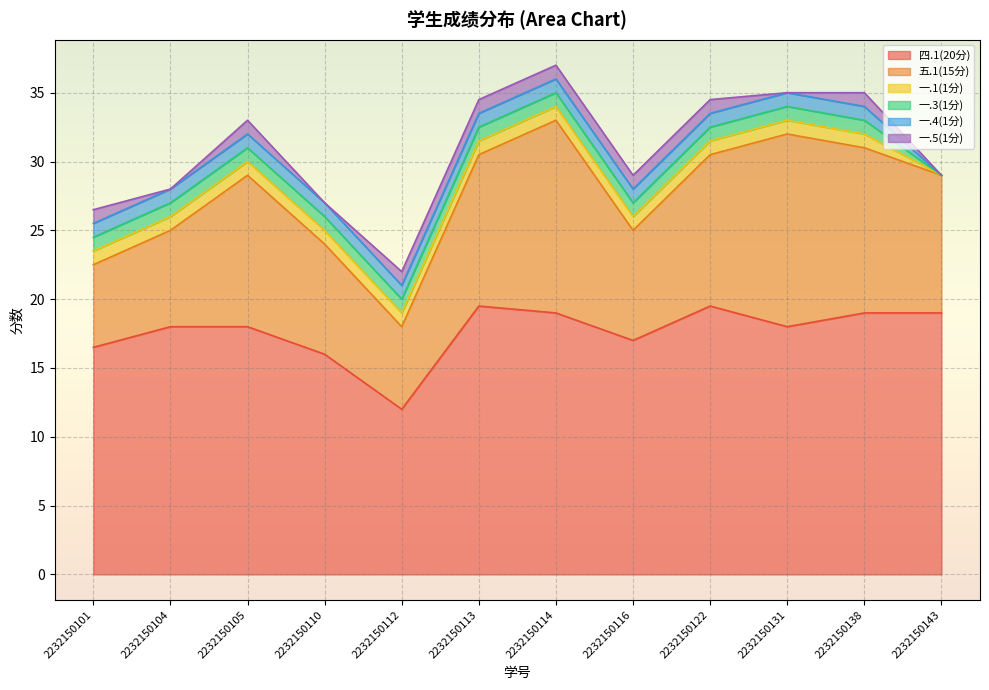

What is the highest value of the 四.1(20分) series?

19.5